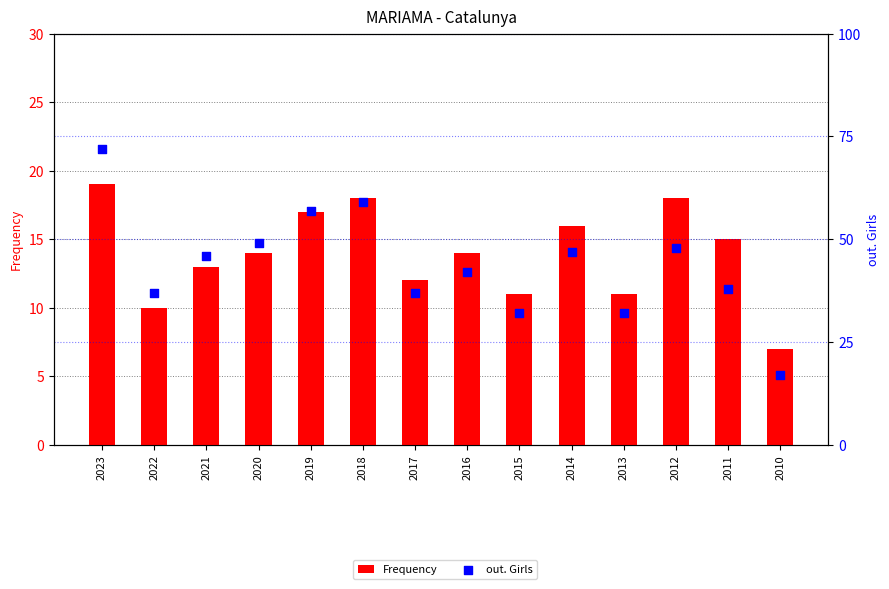

Which series reaches the maximum Y coordinate?

out. Girls